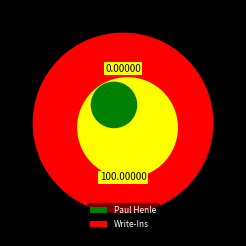

Combined, do Write-Ins and Paul Henle account for over 50%?

Yes